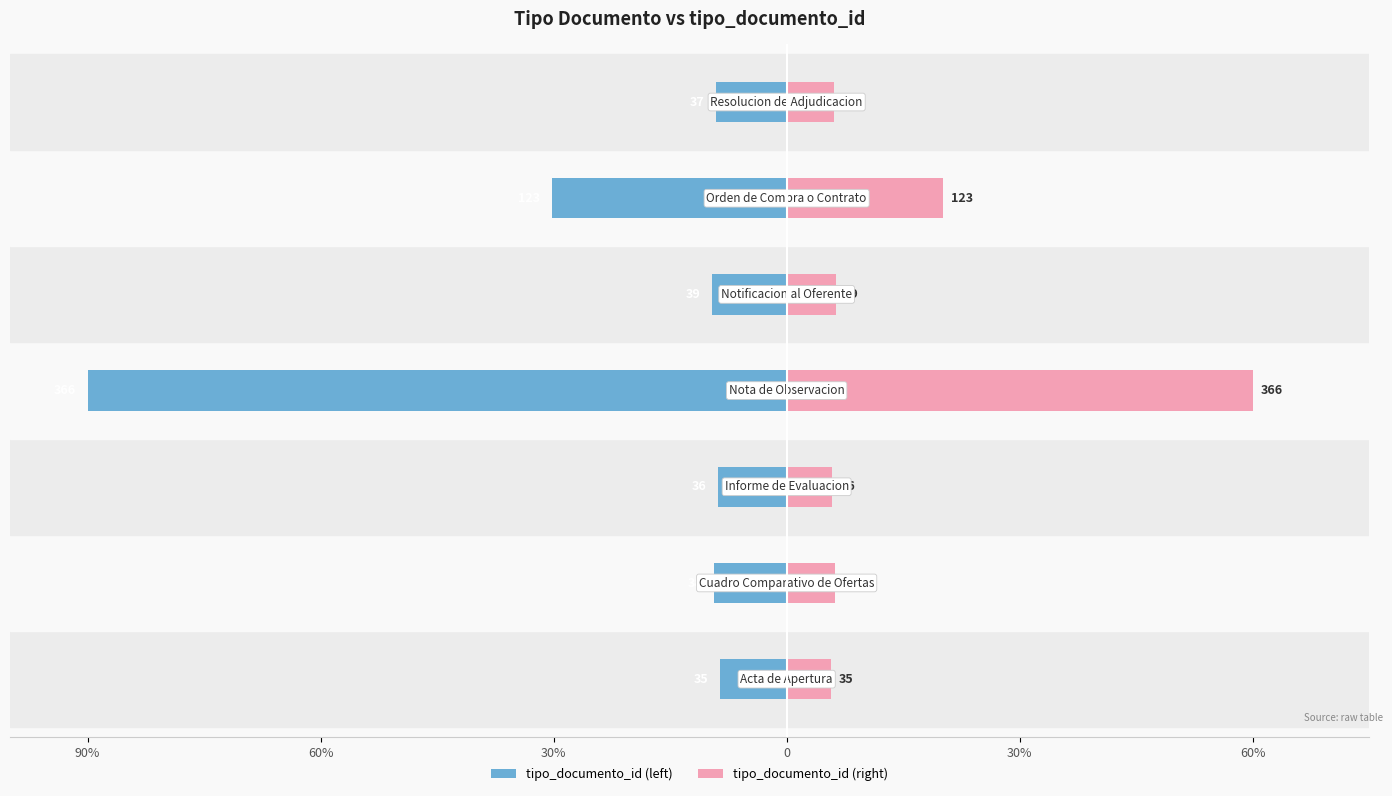

How many values in the tipo_documento_id (left) series exceed -9?

2